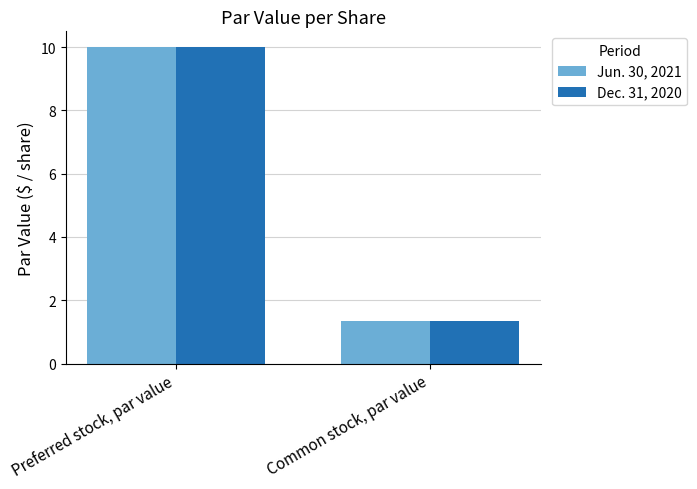

Where is Jun. 30, 2021 nearest to the value 5?

Common stock, par value